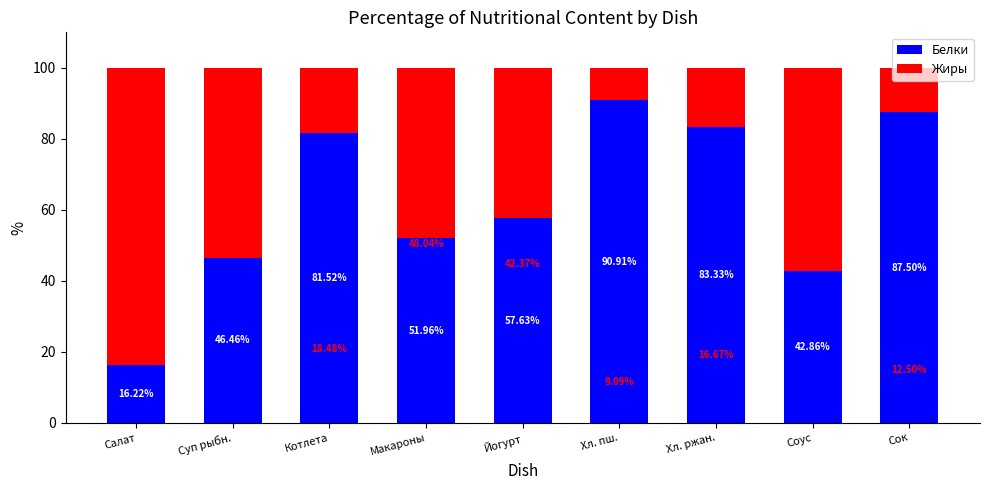

What is the value of the Белки bar at the 6th from the left?

90.9